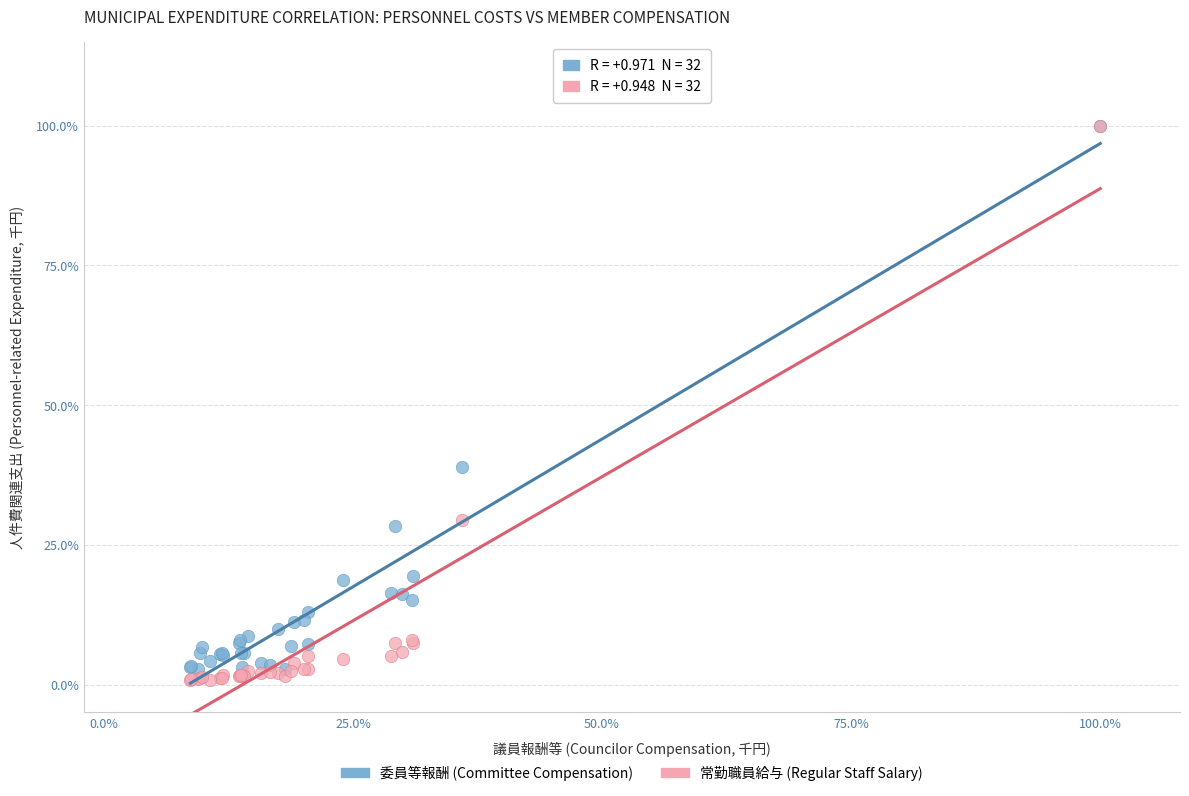

Which series has the largest Y range (max minus min)?

常勤職員給与 (Regular Staff Salary)